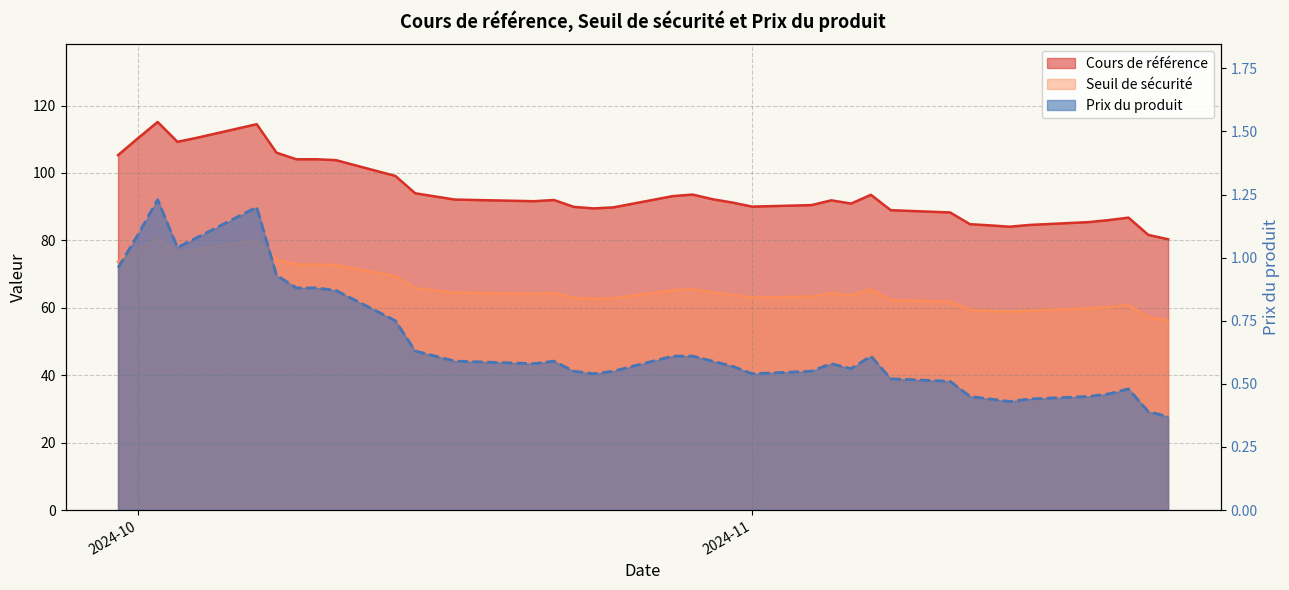

Is it true that Seuil de sécurité equals 132.5 at 2024-10-08?

False